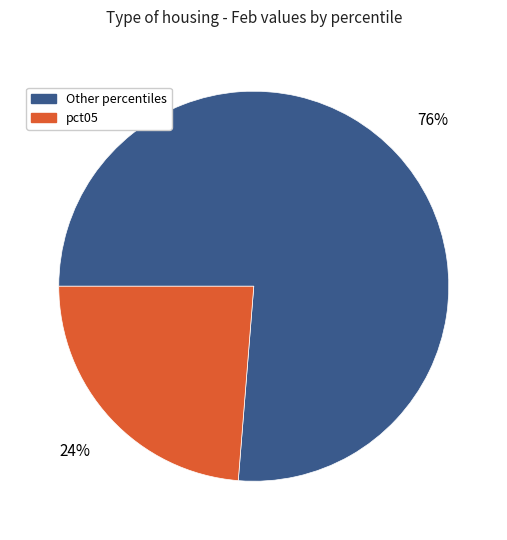

To the nearest percent, what is the average slice percentage?

50%